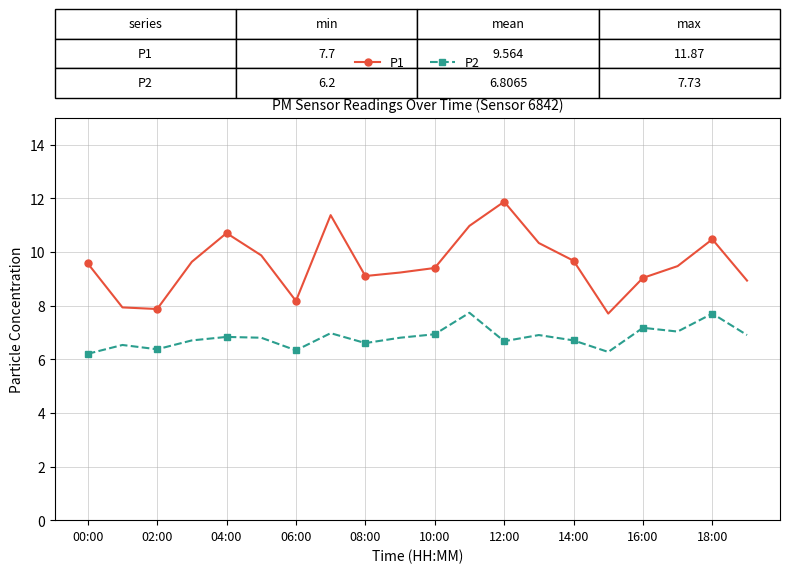

True or false: P2 has more than 1 interior local peaks.

True